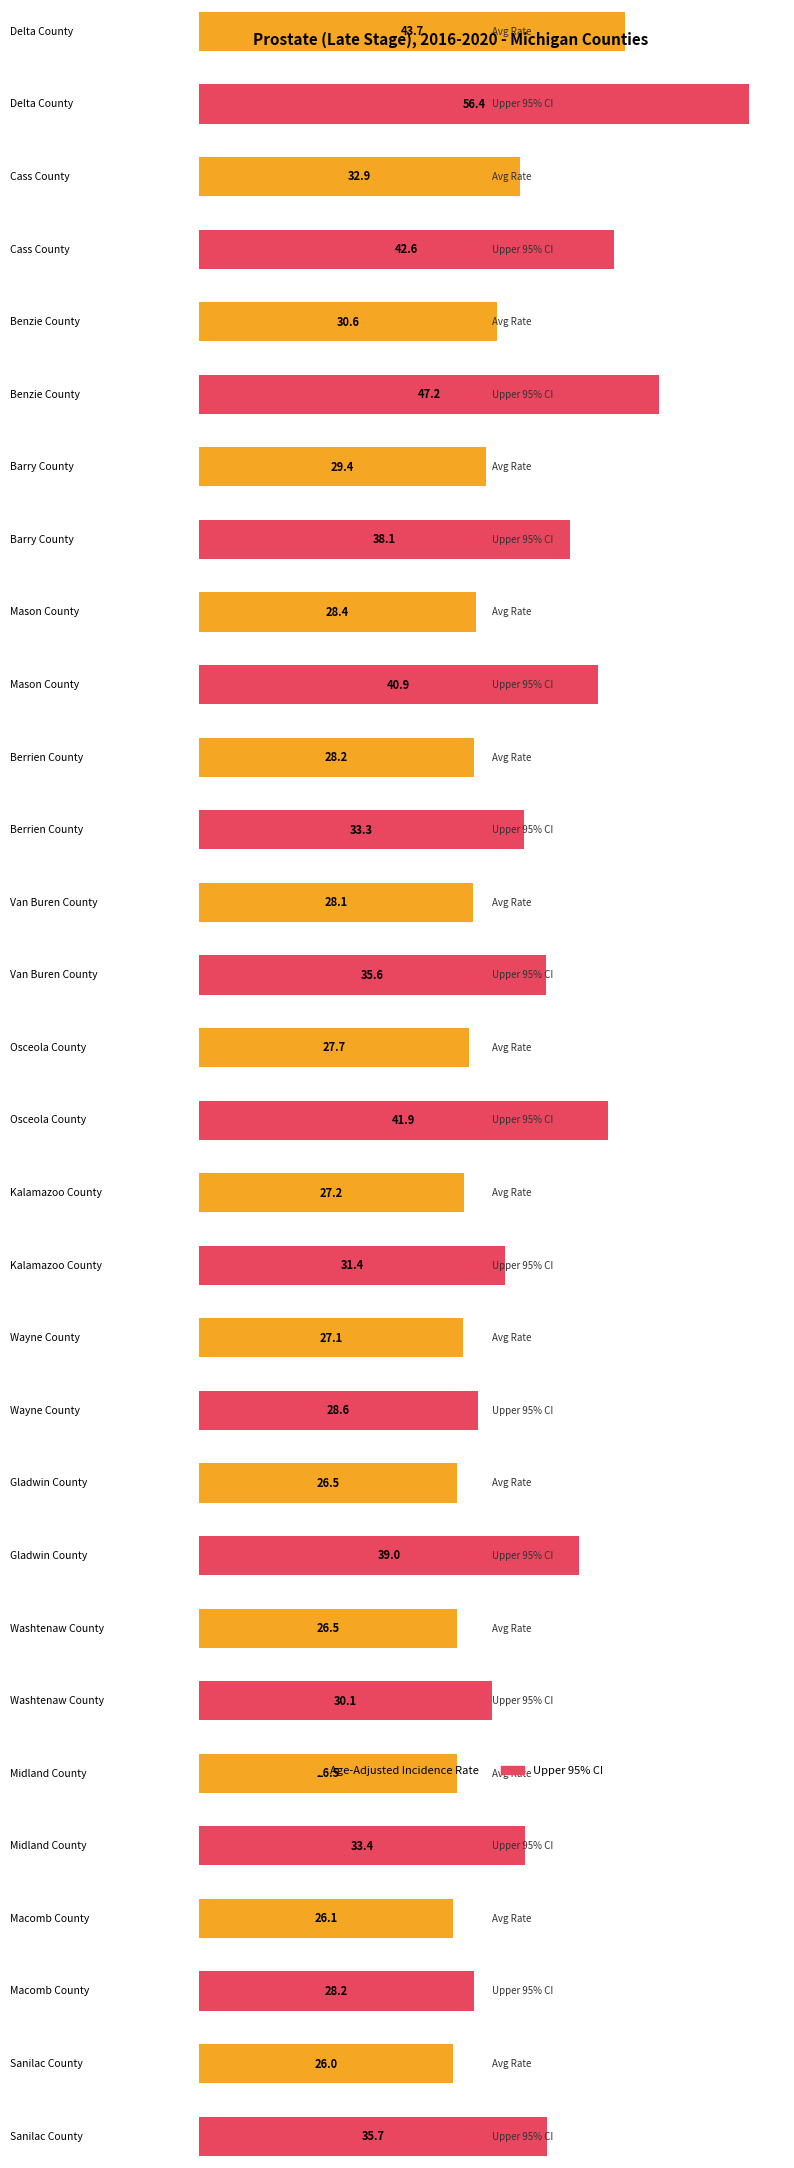

What is the difference between the maximum and minimum values in the Upper 95% CI series?

28.2